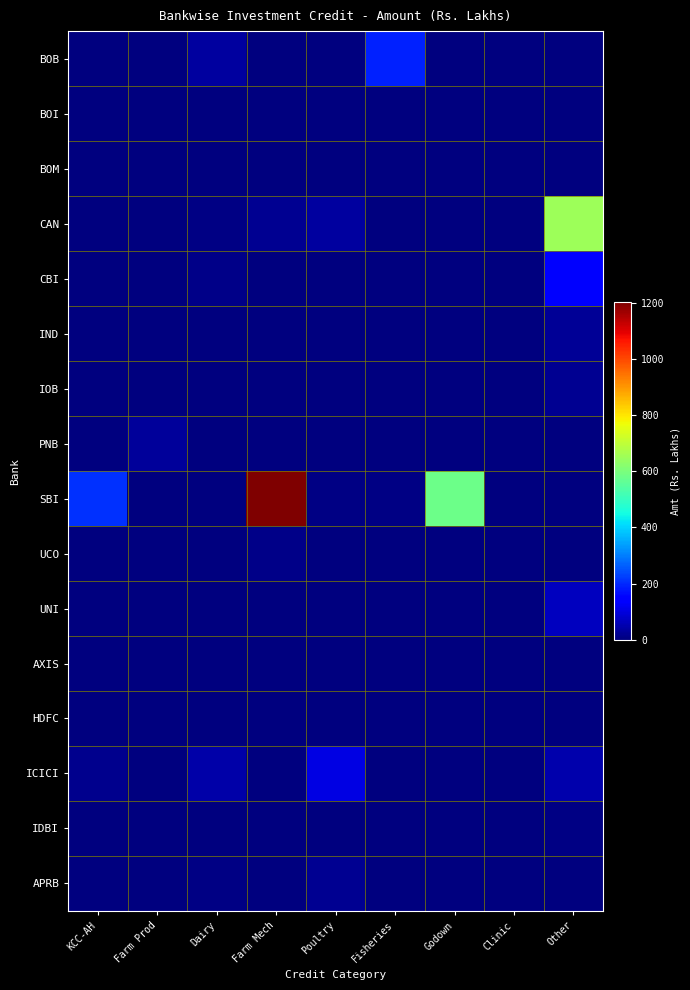

How many data points does each series have?

9